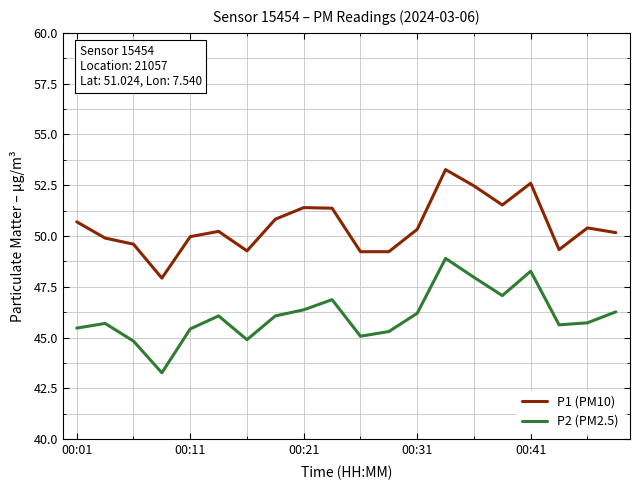

List the series in order of their overall mean, lowest first.

P2 (PM2.5), P1 (PM10)